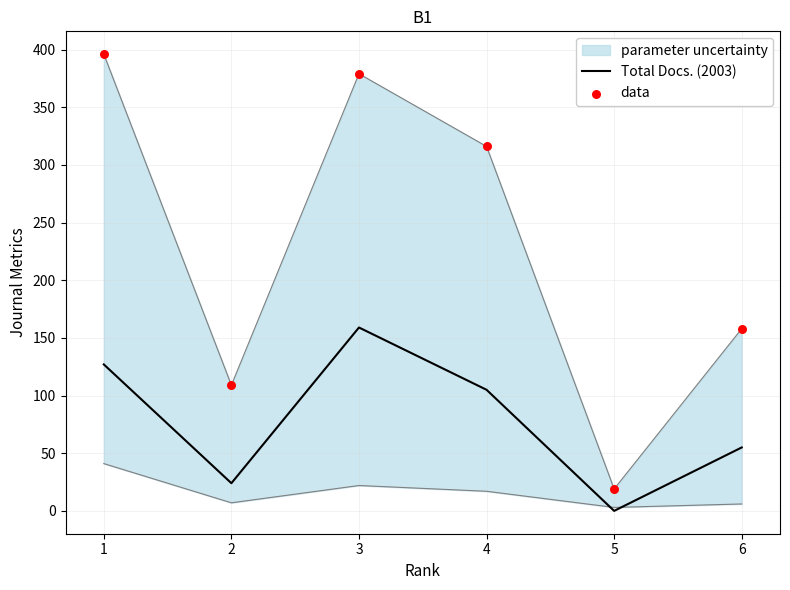

The value of Total Docs. (2003) at 6 is 31. True or false?

False